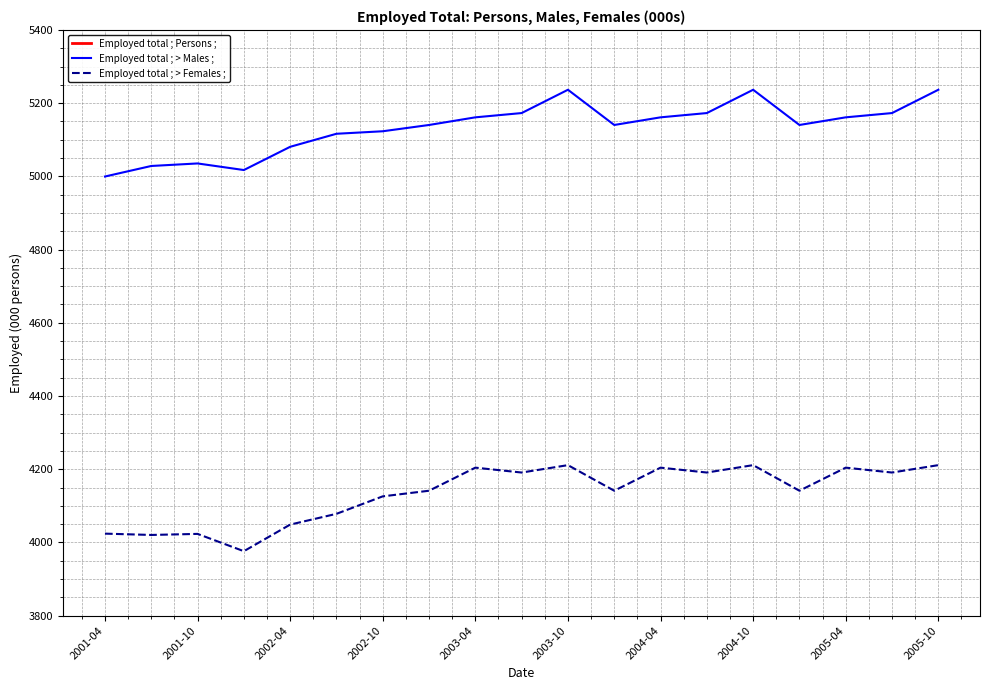

True or false: Employed total ; Persons ; has more than 1 points higher than both neighbors.

True